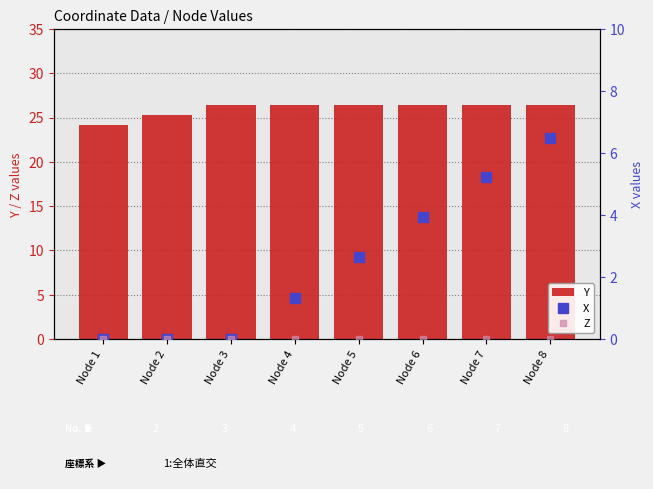

What is the difference between the highest and lowest values at Node 3?

26.4